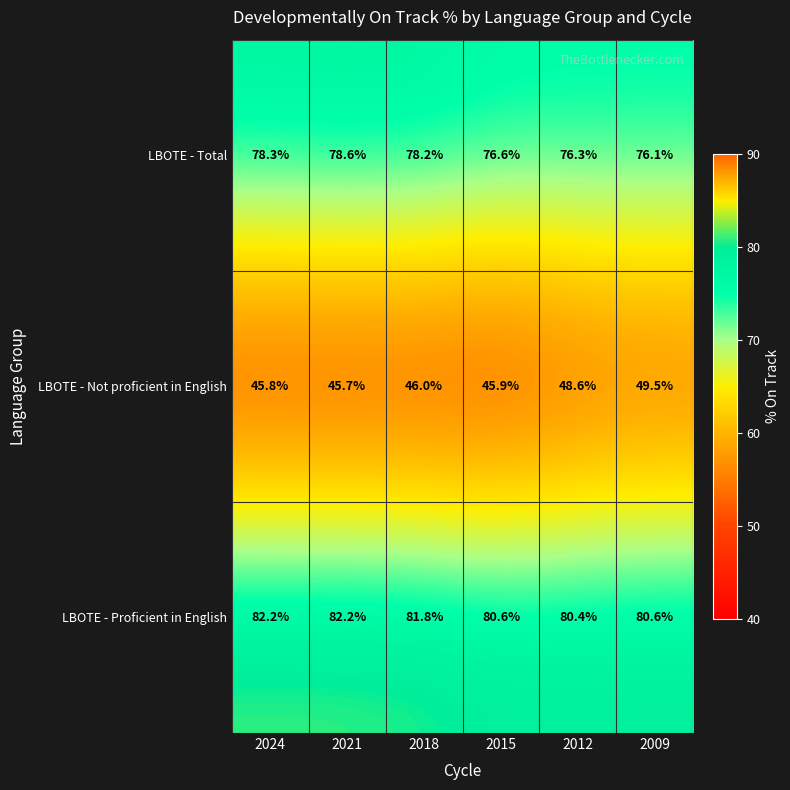

Reading left to right, list all the values displayed in this chart.

LBOTE - Total: 78.3	78.6	78.2	76.6	76.3	76.1
LBOTE - Not proficient in English: 45.8	45.7	46.0	45.9	48.6	49.5
LBOTE - Proficient in English: 82.2	82.2	81.8	80.6	80.4	80.6